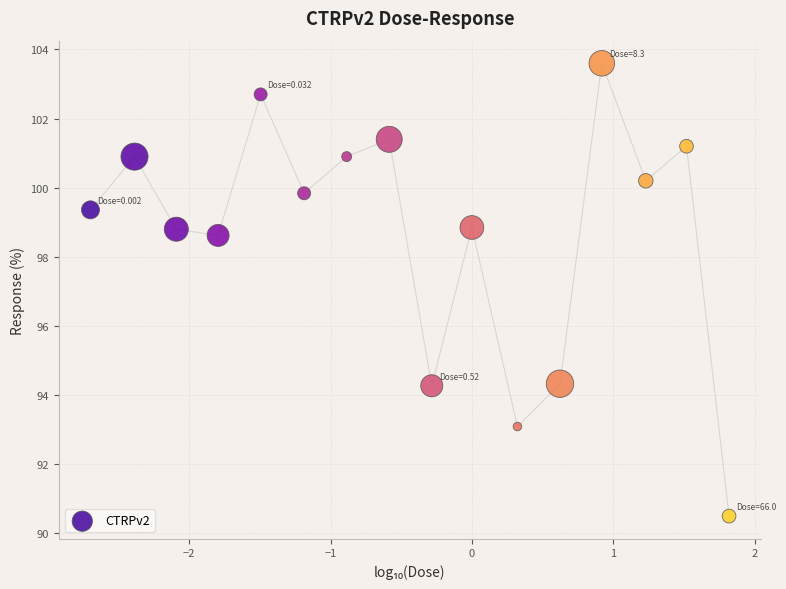

What is the range of X values (max minus min)?

4.5